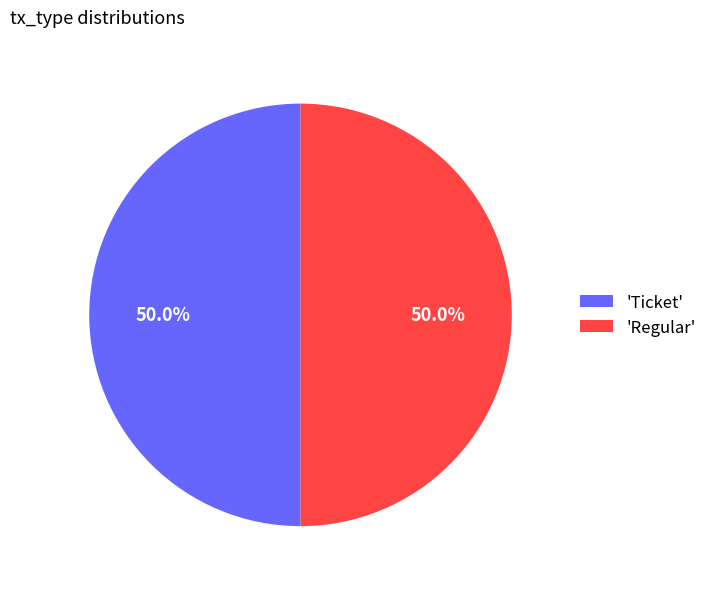

Approximately how many times larger is the value at 'Regular' compared to 'Ticket'?

1.0